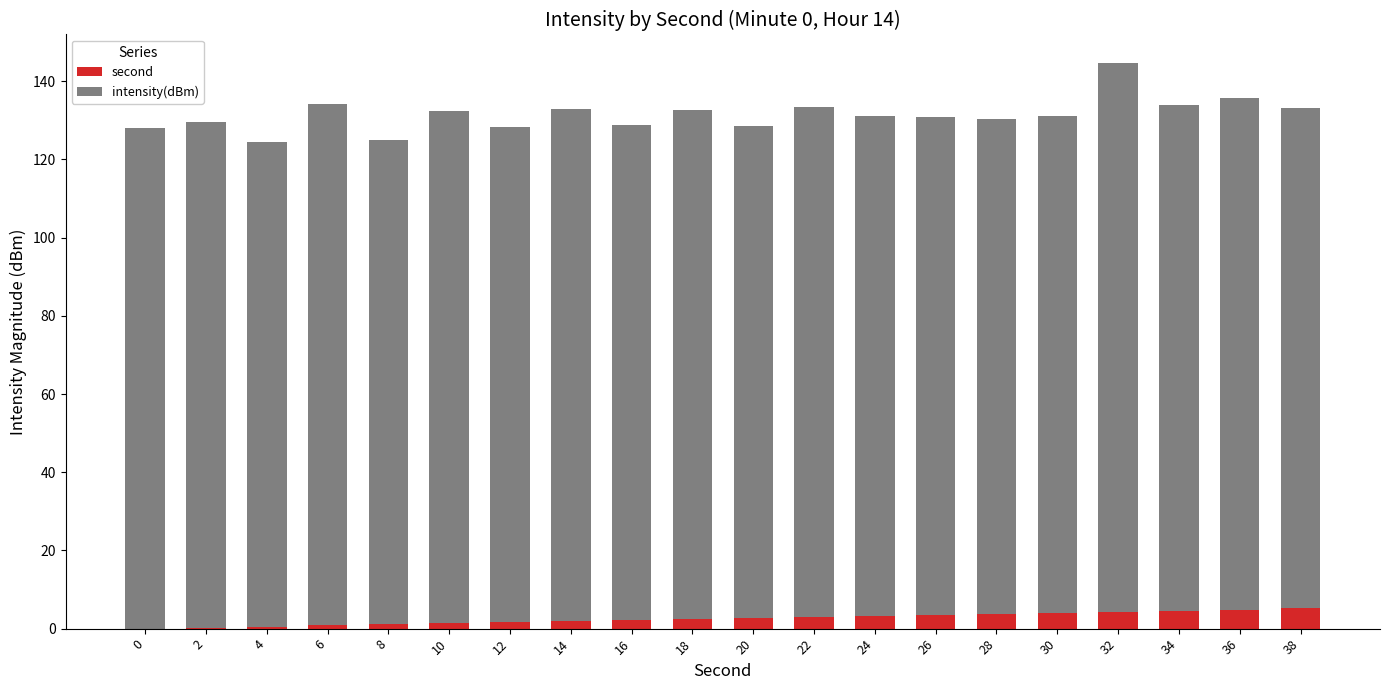

What is the total value across all series at 24?

131.1